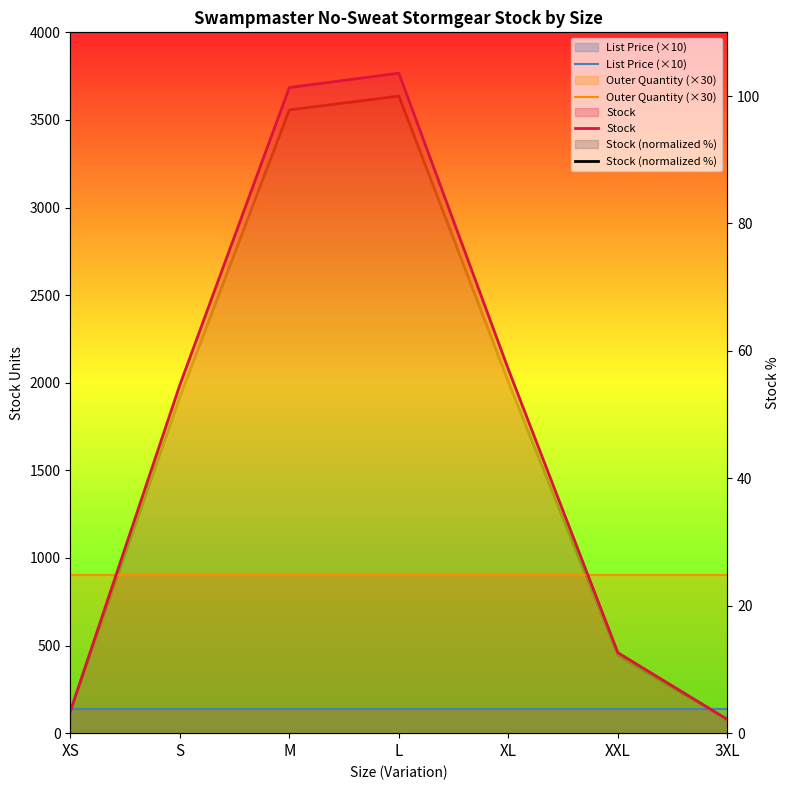

Is it true that Stock (normalized %) equals 52.7 at S?

True